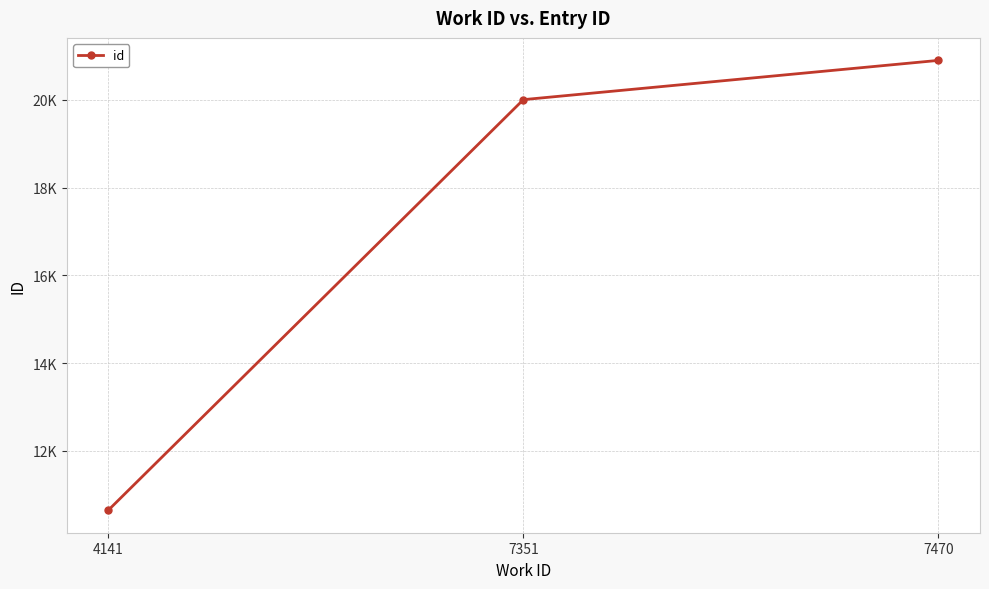

Does the chart display data point markers on the line(s)?

Yes